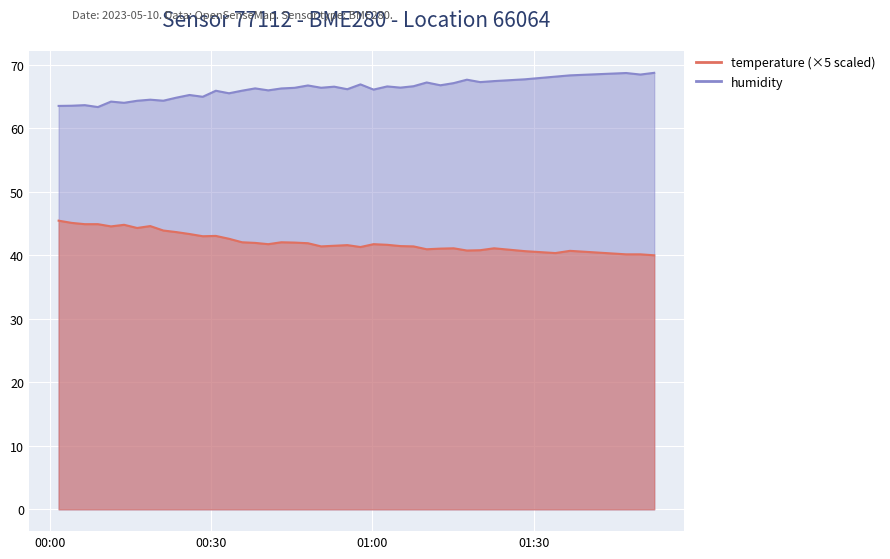

What is the total value across all series at 2023-05-10T01:36:45?

109.0